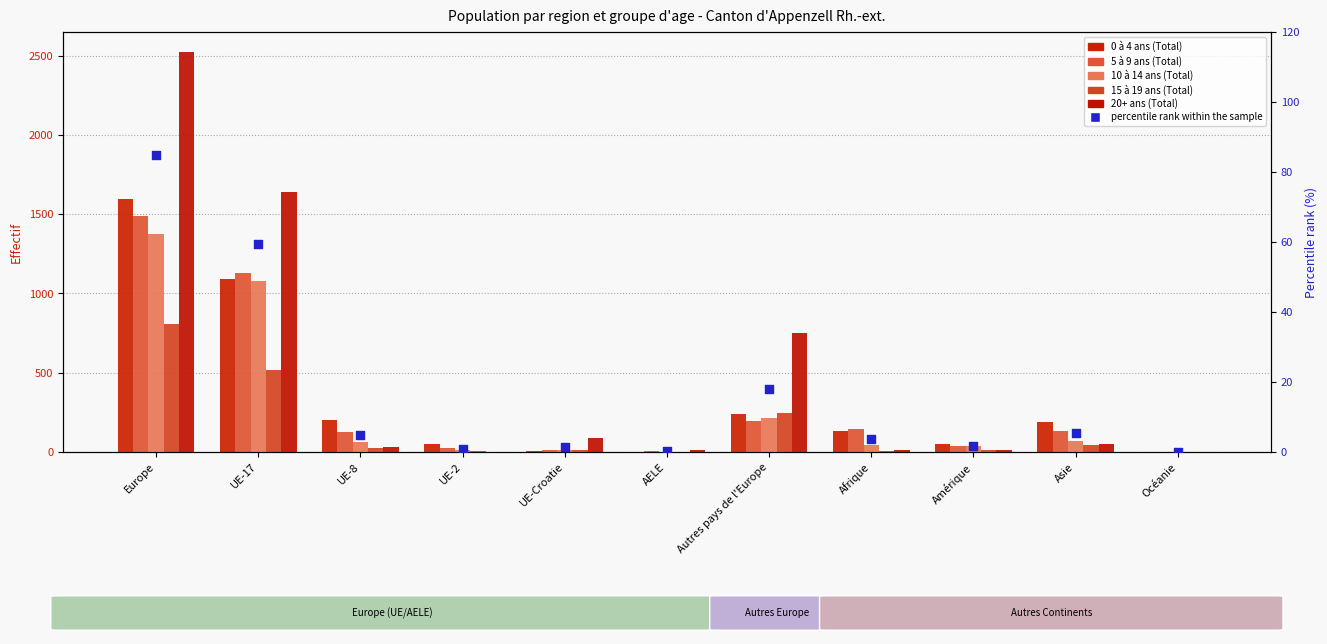

Is the value of 10 à 14 ans (Total) at UE-Croatie greater than the value of percentile rank within the sample at UE-17?

No